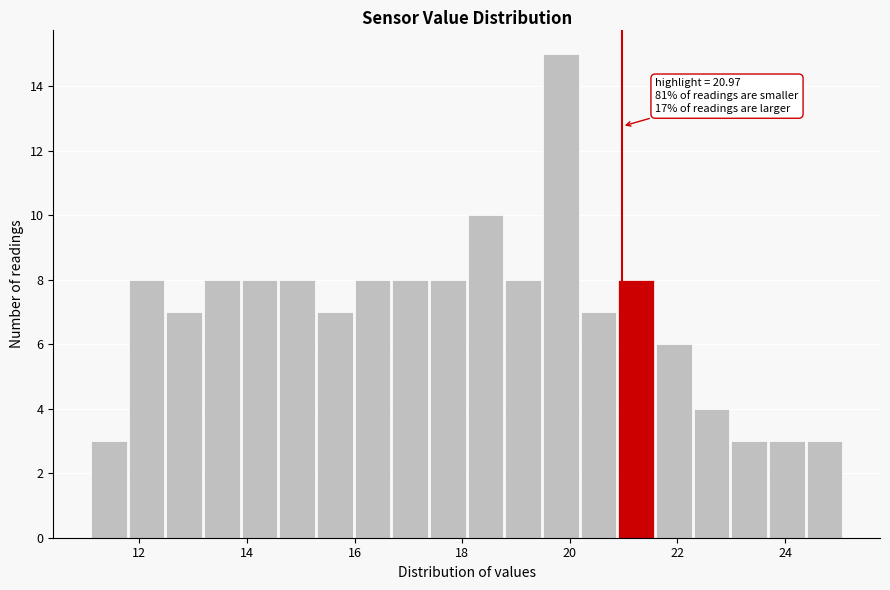

Around what value on the x-axis is the tallest bar? Give the approximate position of its centre, as read against the axis.

19.8